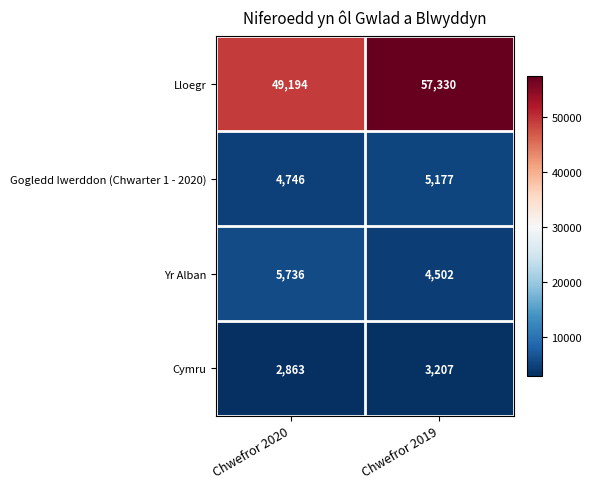

The Yr Alban series shows 5736 at Chwefror 2020. True or false?

True